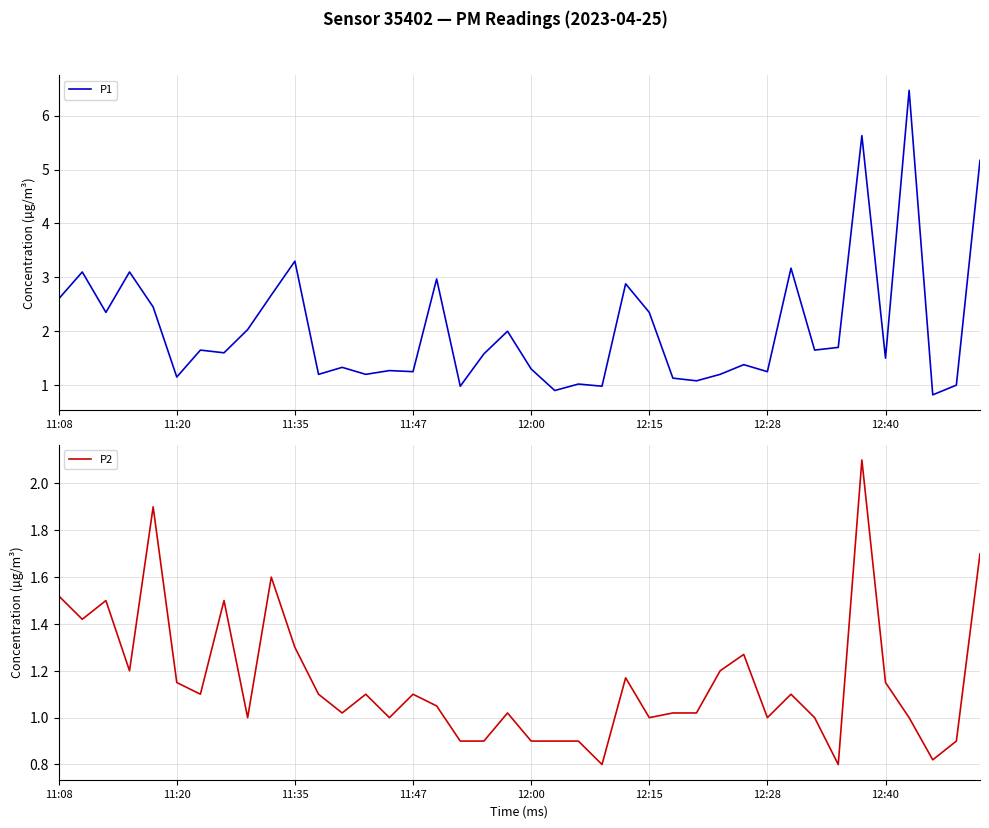

Reading right to left, transcribe all the data shown in this chart.

P1: 5.2	1.0	0.8	6.5	1.5	5.6	1.7	1.6	3.2	1.2	1.4	1.2	1.1	1.1	2.4	2.9	1.0	1.0	0.9	1.3	2.0	1.6	1.0	3.0	1.2	1.3	1.2	1.3	1.2	3.3	2.7	2.0	1.6	1.6	1.1	2.5	3.1	2.4	3.1	2.6
P2: 1.7	0.9	0.8	1.0	1.1	2.1	0.8	1.0	1.1	1.0	1.3	1.2	1.0	1.0	1.0	1.2	0.8	0.9	0.9	0.9	1.0	0.9	0.9	1.1	1.1	1.0	1.1	1.0	1.1	1.3	1.6	1.0	1.5	1.1	1.1	1.9	1.2	1.5	1.4	1.5